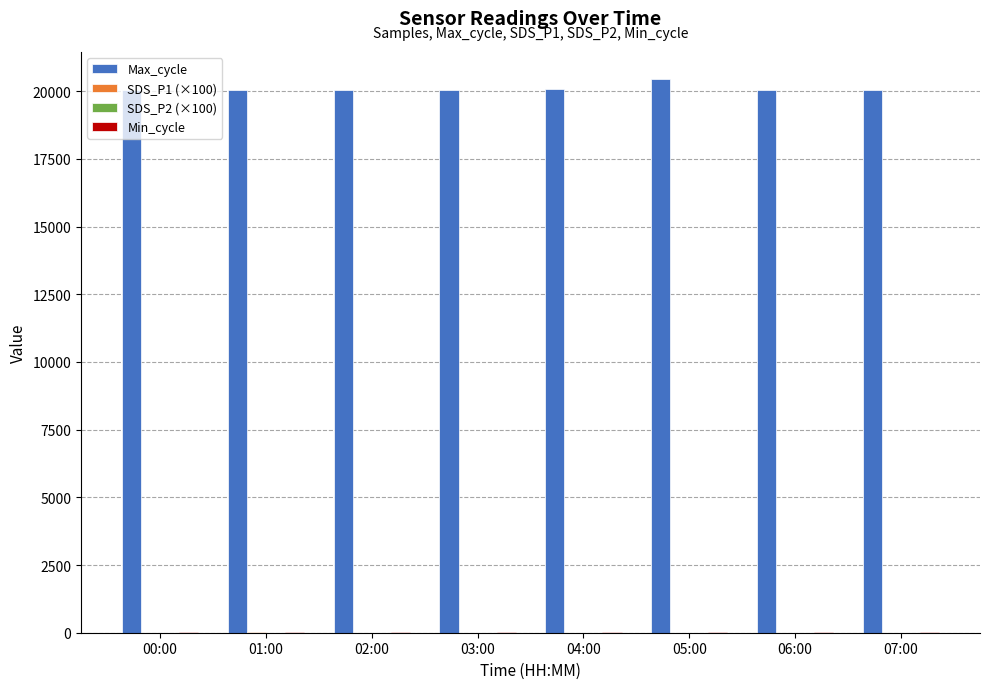

What is the greatest value displayed?

20434